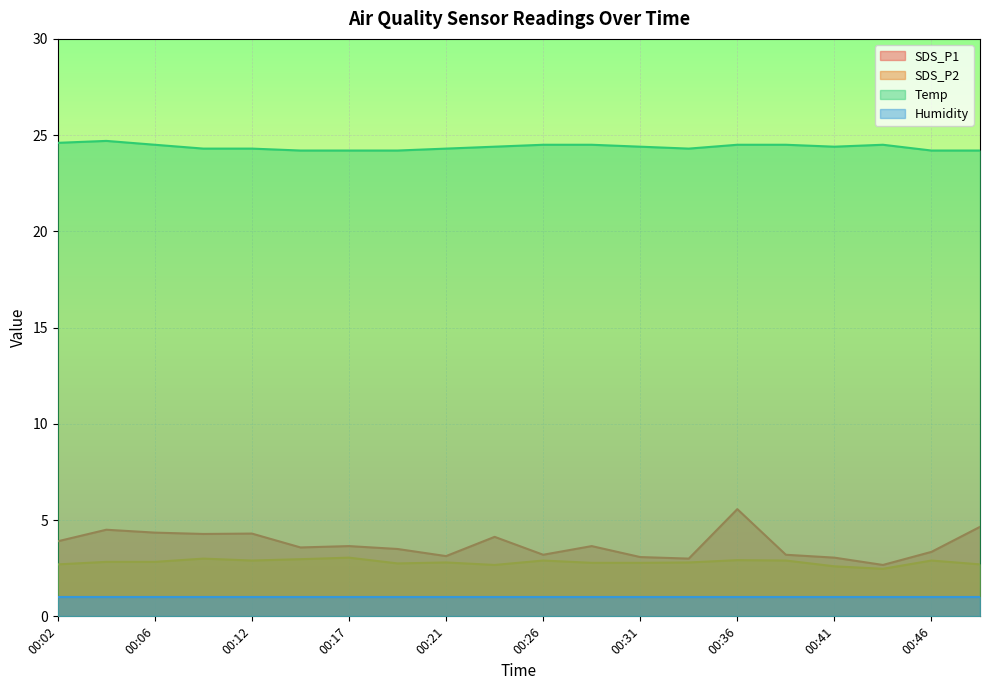

At which category does SDS_P1 reach its first local peak?

00:04